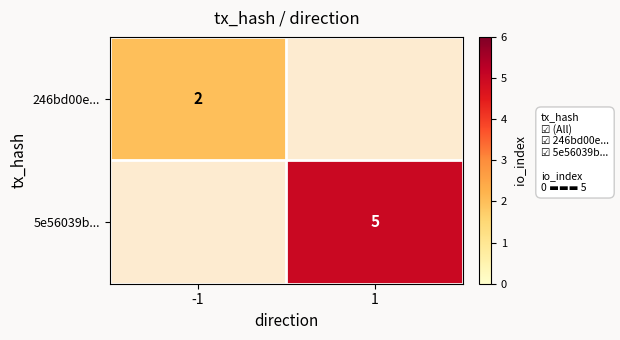

How many data points does each series have?

2